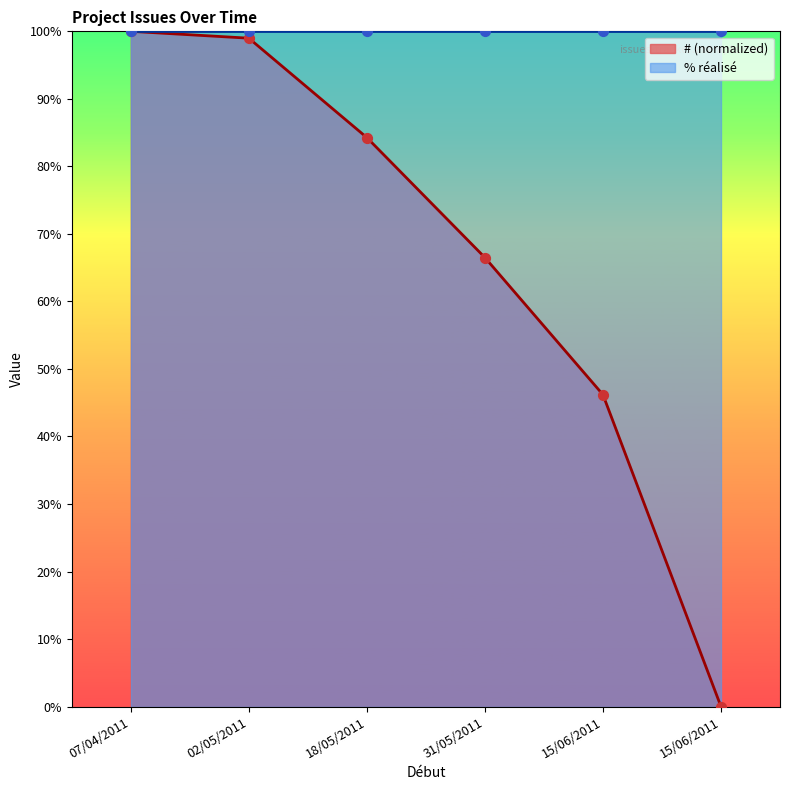

Which has a higher value, 15/06/2011 or 18/05/2011?

18/05/2011